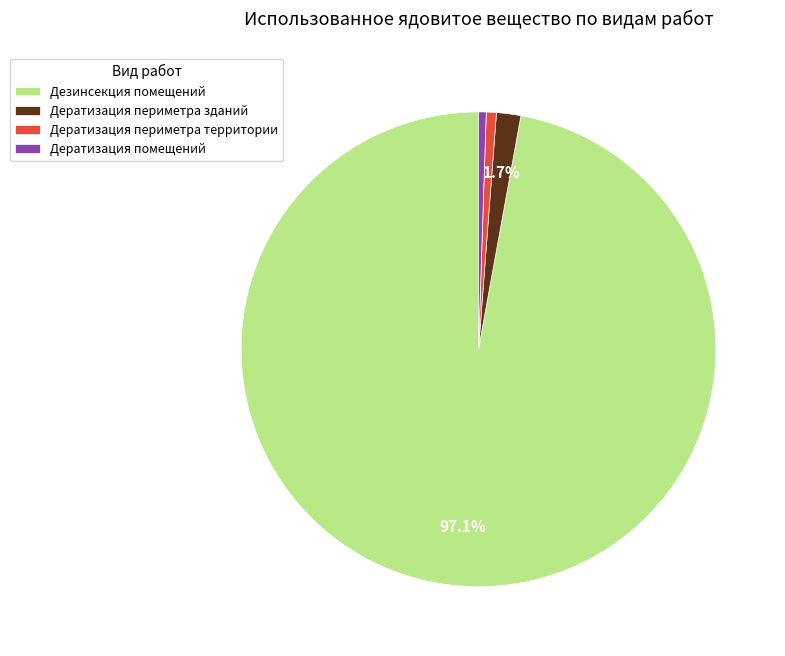

To the nearest percent, what is the combined percentage of Дератизация периметра зданий and Дератизация помещений?

2%